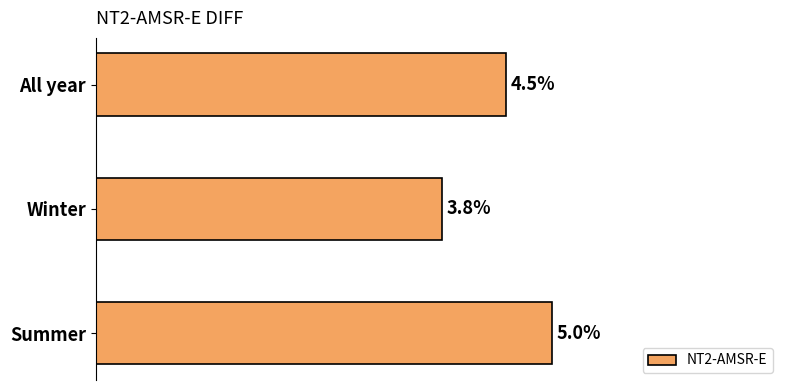

What is the label of the 3rd bar from the bottom?

All year